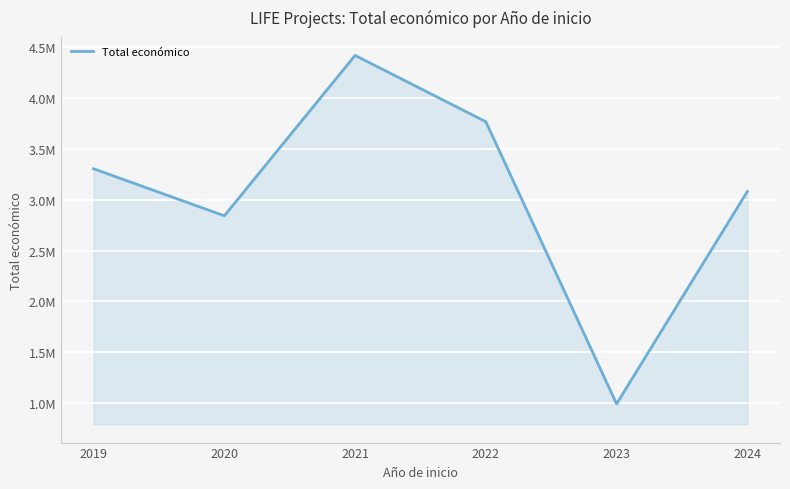

Does the chart display data point markers on the line(s)?

No